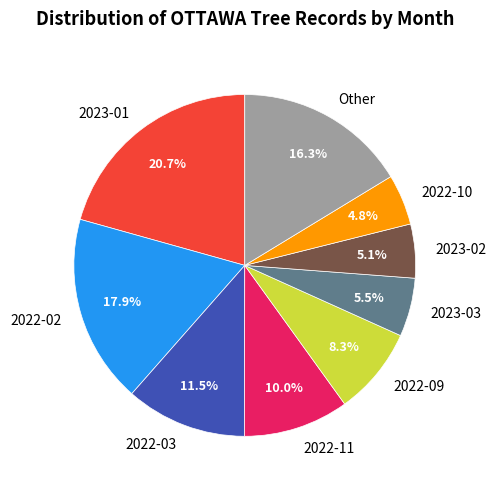

Count the number of slices in the pie.

9